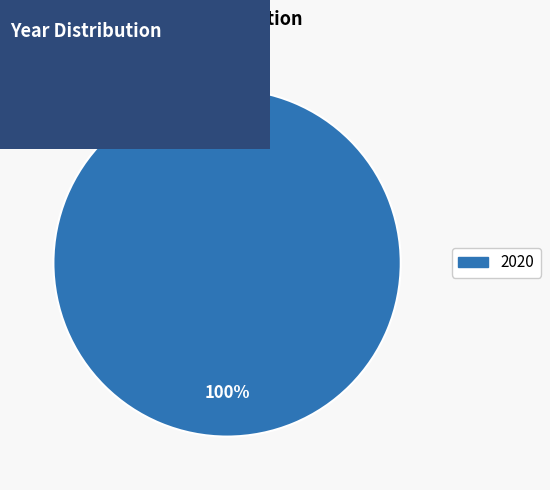

Does any single category account for the majority?

Yes